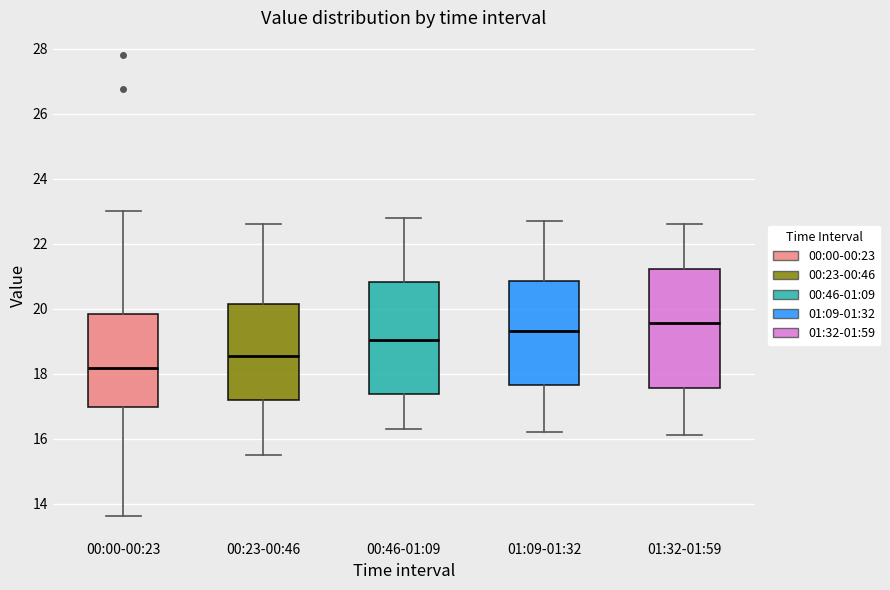

Reading left to right, transcribe this box plot: for each box, give where its median line is, the range the box spans, and where its two whiskers end, as read against the y-axis. The values are not printed on the chart, so give them approximately, as read against the axis.

00:00-00:23: median 18.2, box 17.0 to 19.8, whiskers 13.6 to 23.0
00:23-00:46: median 18.6, box 17.2 to 20.2, whiskers 15.6 to 22.6
00:46-01:09: median 19.0, box 17.4 to 20.8, whiskers 16.4 to 22.8
01:09-01:32: median 19.4, box 17.6 to 20.8, whiskers 16.2 to 22.8
01:32-01:59: median 19.6, box 17.6 to 21.2, whiskers 16.2 to 22.6